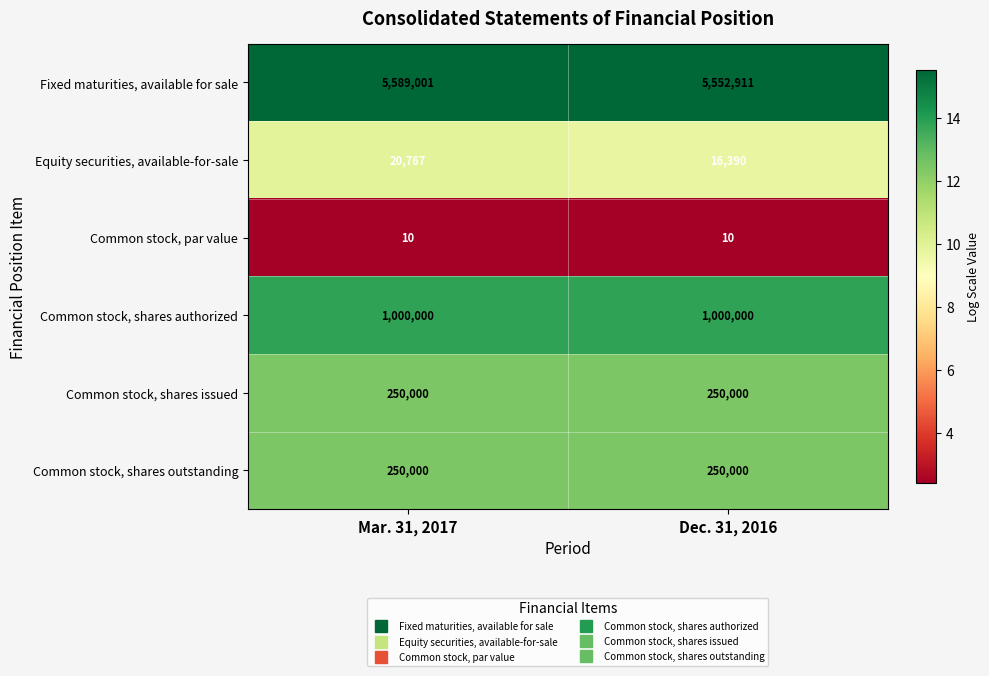

What is the approximate value of Common stock, par value at Mar. 31, 2017?

10